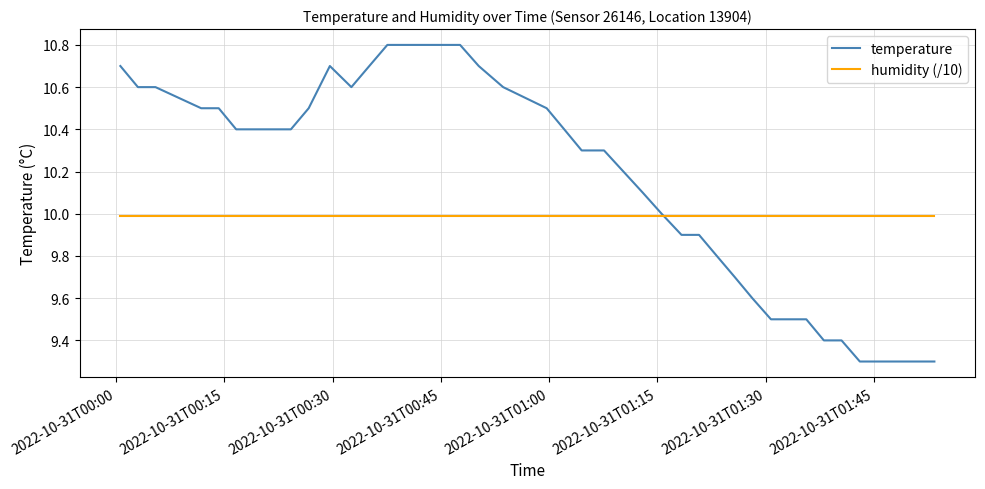

What is the smallest value displayed?

9.3